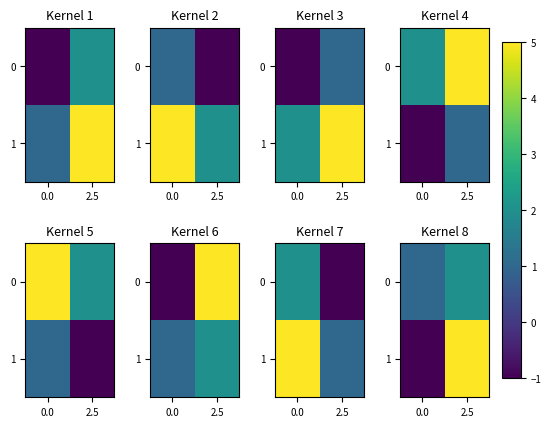

What is the approximate value of 1 at 2.5?

5